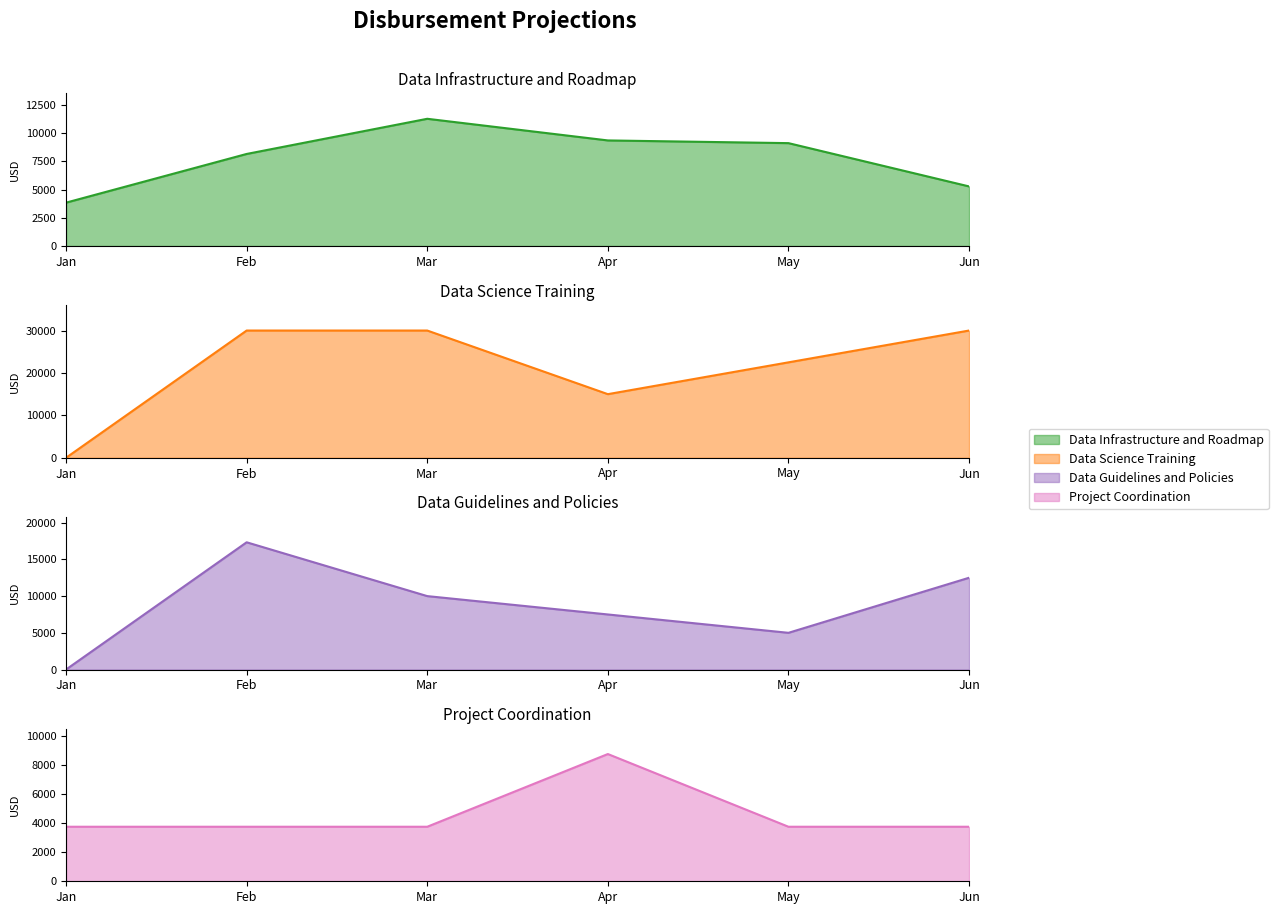

True or false: Project Coordination has more than 0 interior local peaks.

True